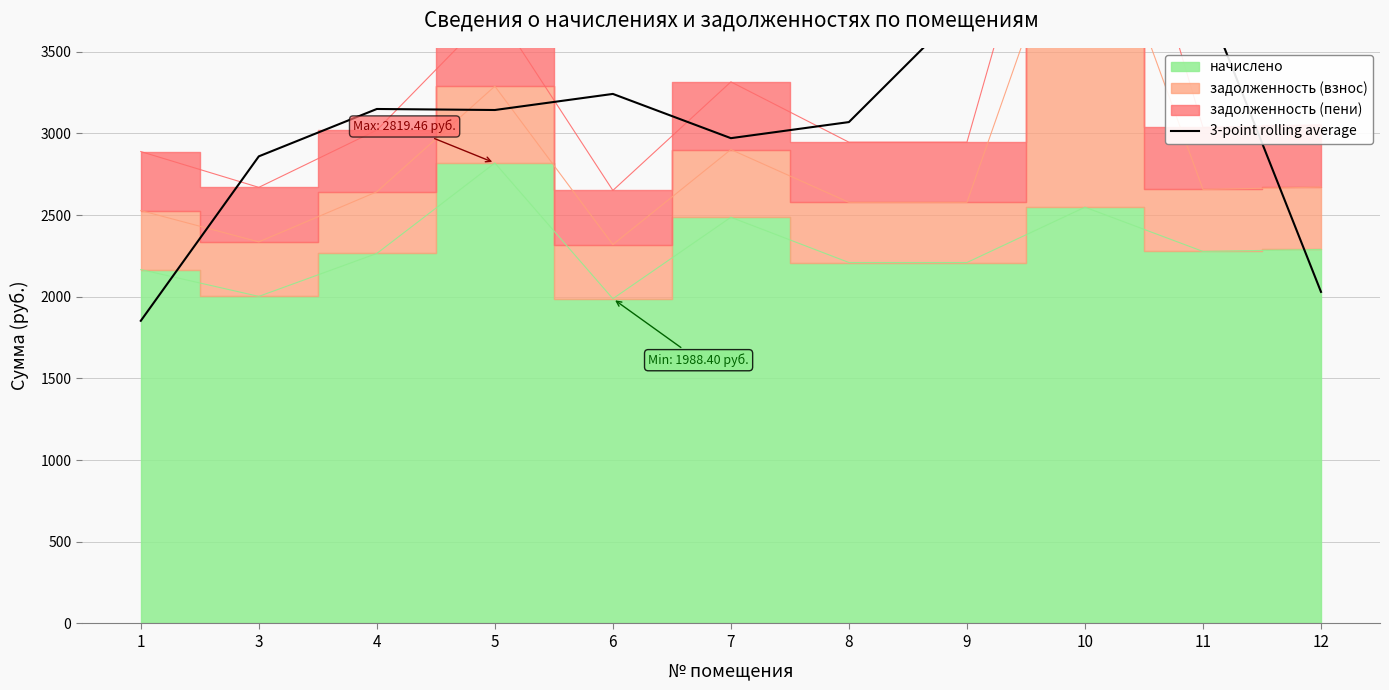

Reading left to right, what are all the values shown in this chart?

1853.1	2859.9	3150.0	3143.7	3242.2	2971.3	3069.8	3790.2	3820.3	3855.9	2030.1